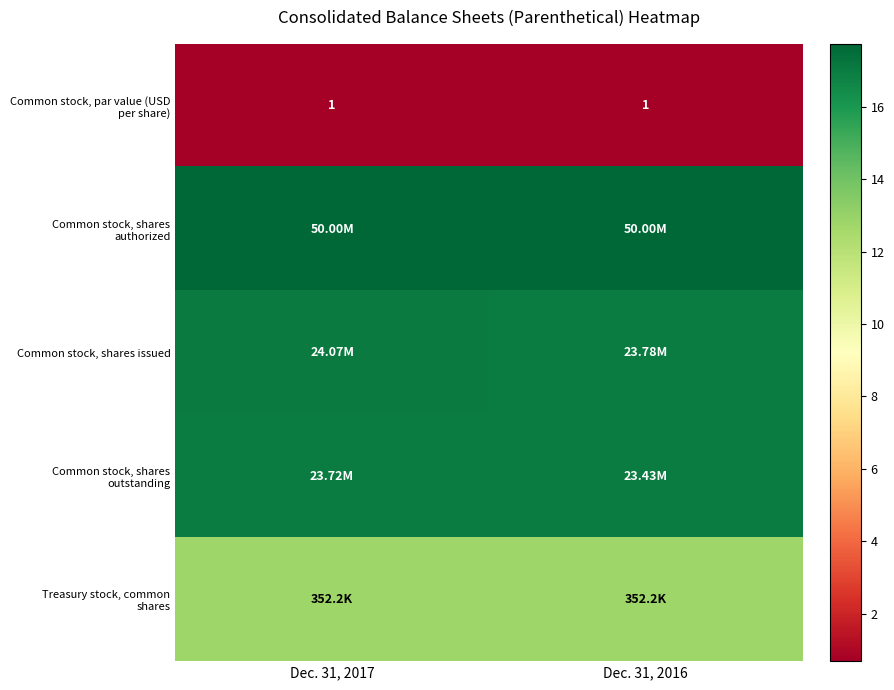

At which label is Common stock, shares issued closest to 16?

Dec. 31, 2016